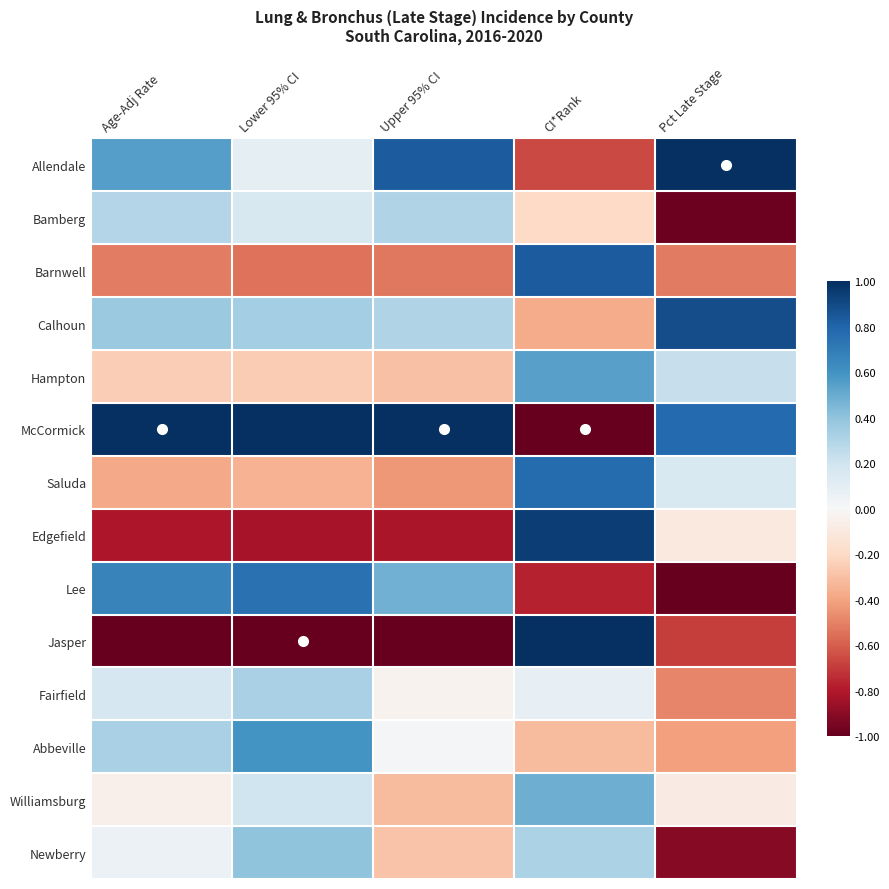

What is the total value across all series at Upper 95% CI?

-0.8